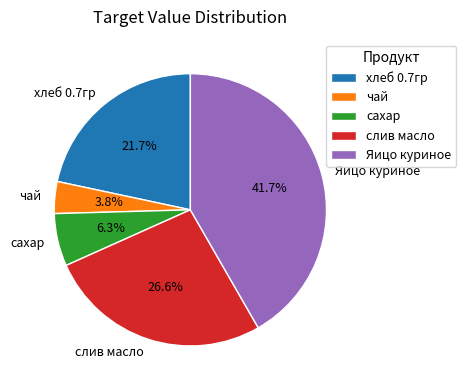

Is there any slice that represents more than half of the pie?

No